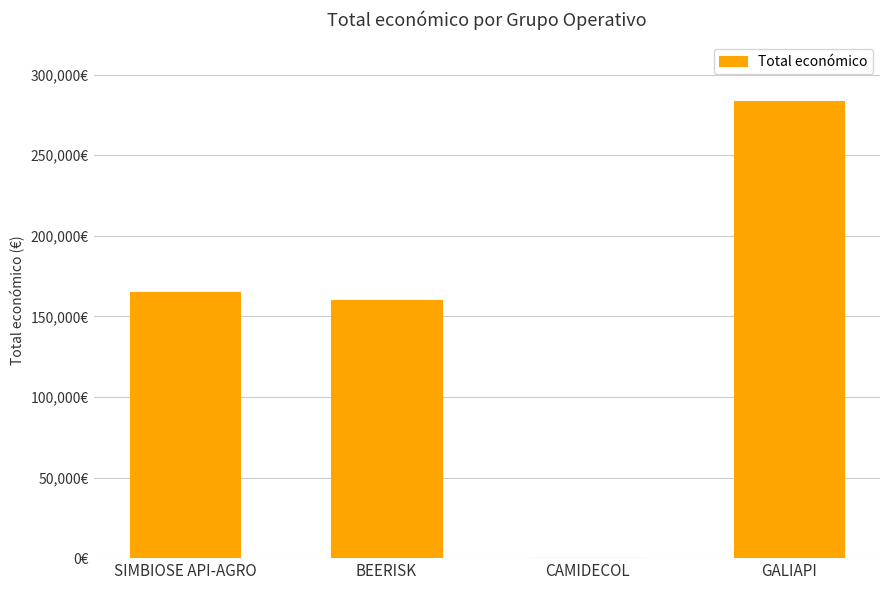

What is the value of the 1st bar from the left?

165000